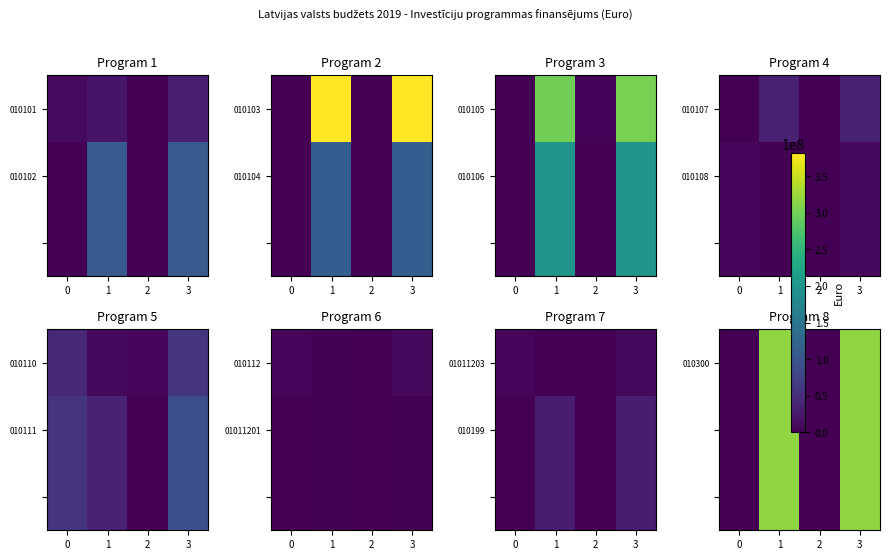

At which category is the sum across all series the highest?

1